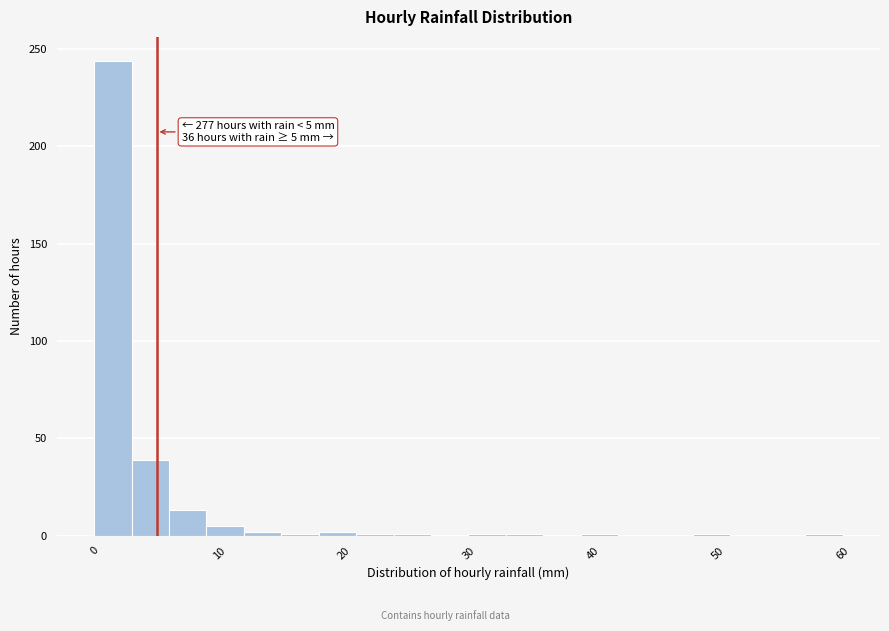

Read against the x-axis, roughly where is the centre of the tallest bar?

2